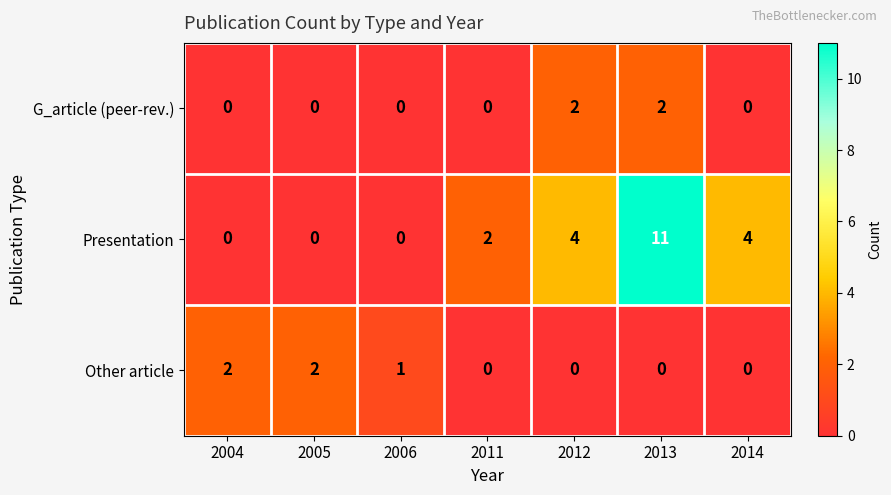

What is the sum of all Presentation values?

21